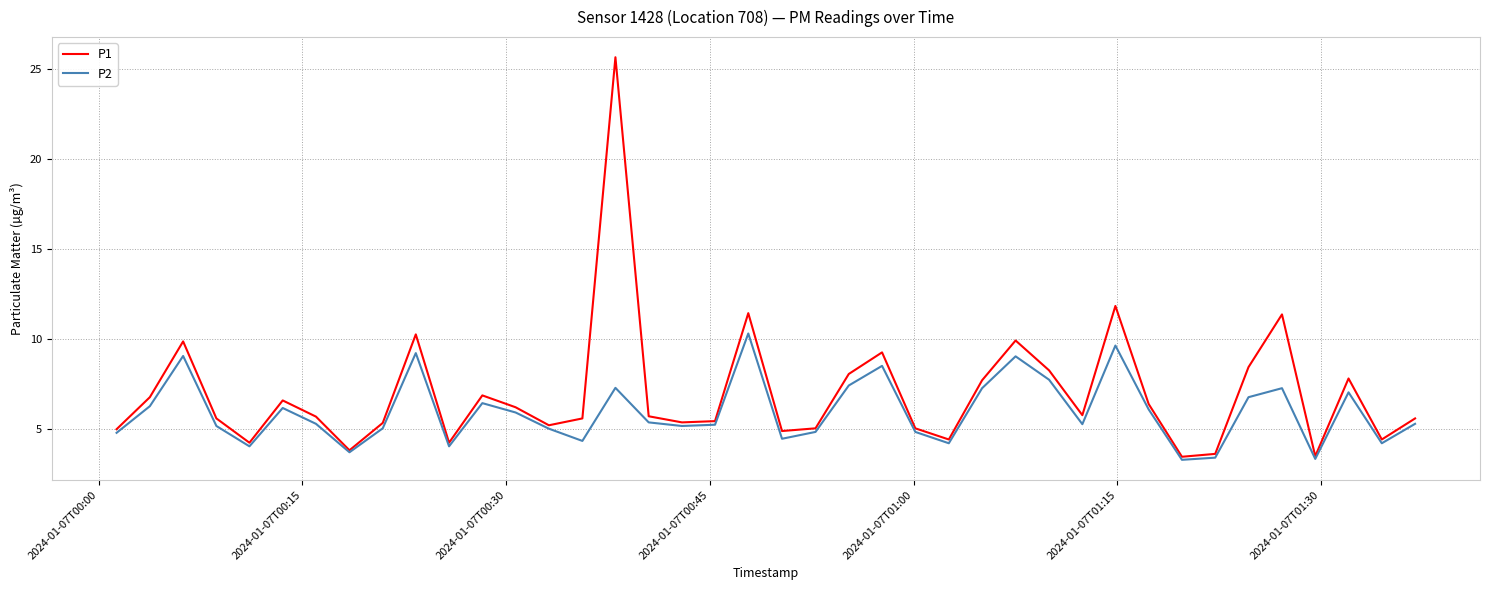

What are all the series names shown in the legend?

P1, P2